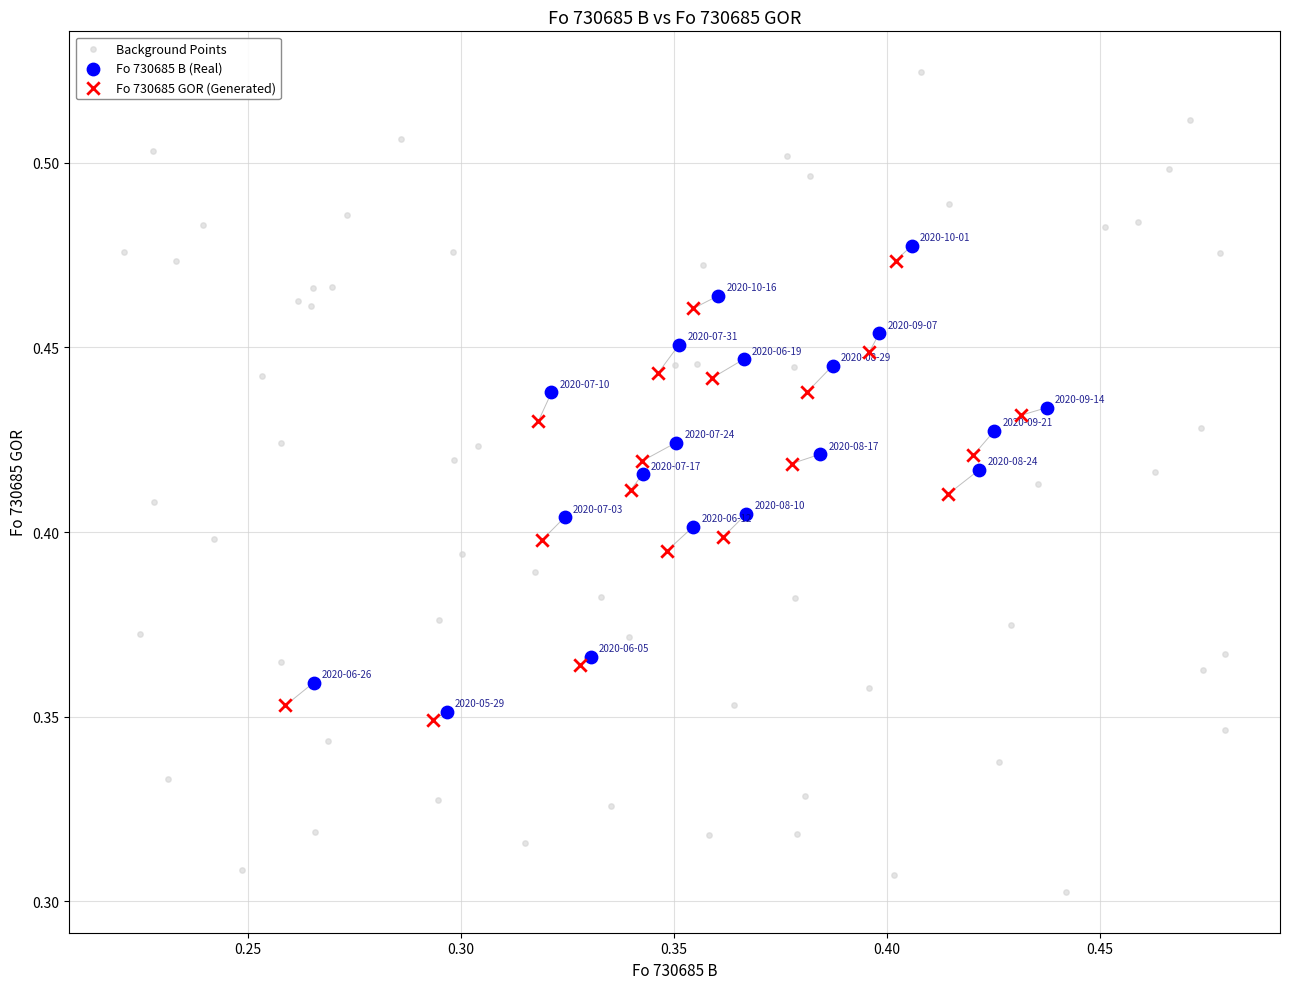

Which series contains the lowest Y value?

Background Points